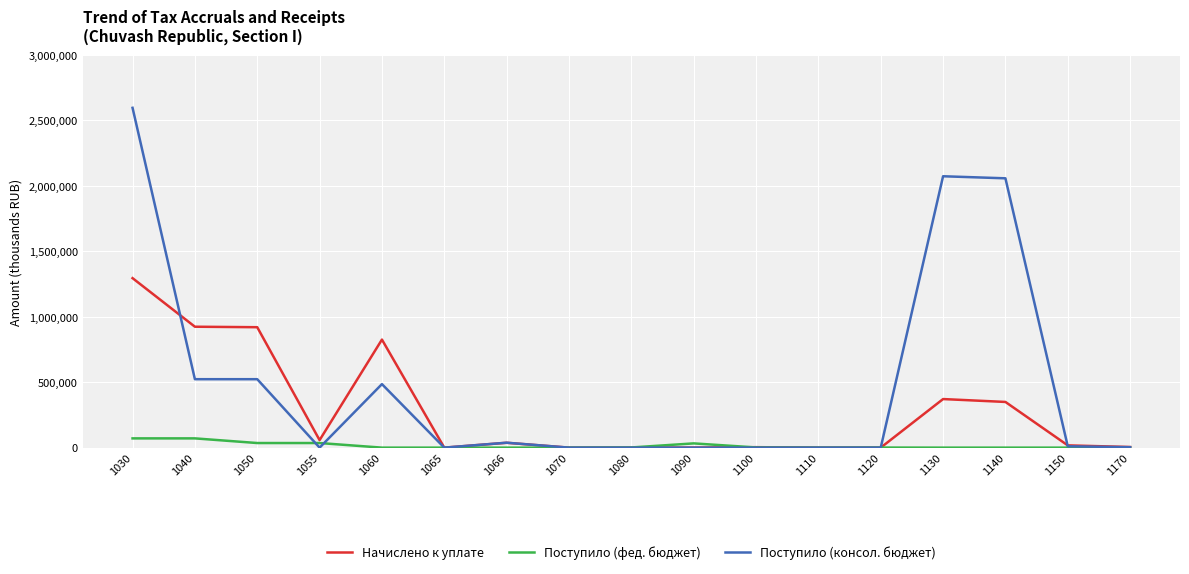

What are all the series names shown in the legend?

Начислено к уплате, Поступило (фед. бюджет), Поступило (консол. бюджет)